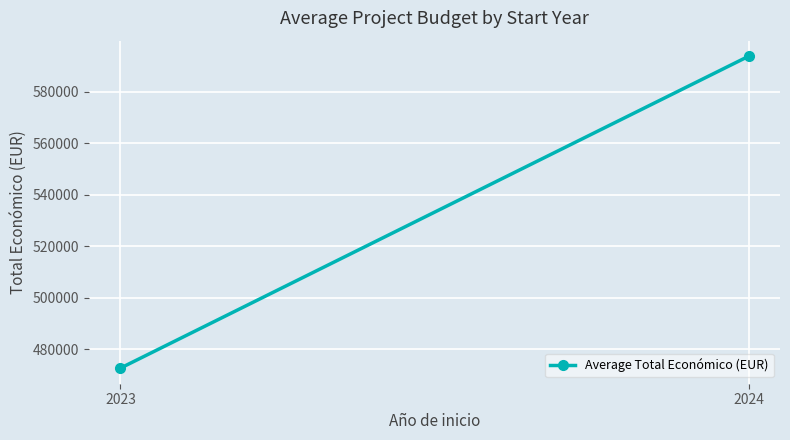

What is the change in value from 2023 to 2024?

+121255.7